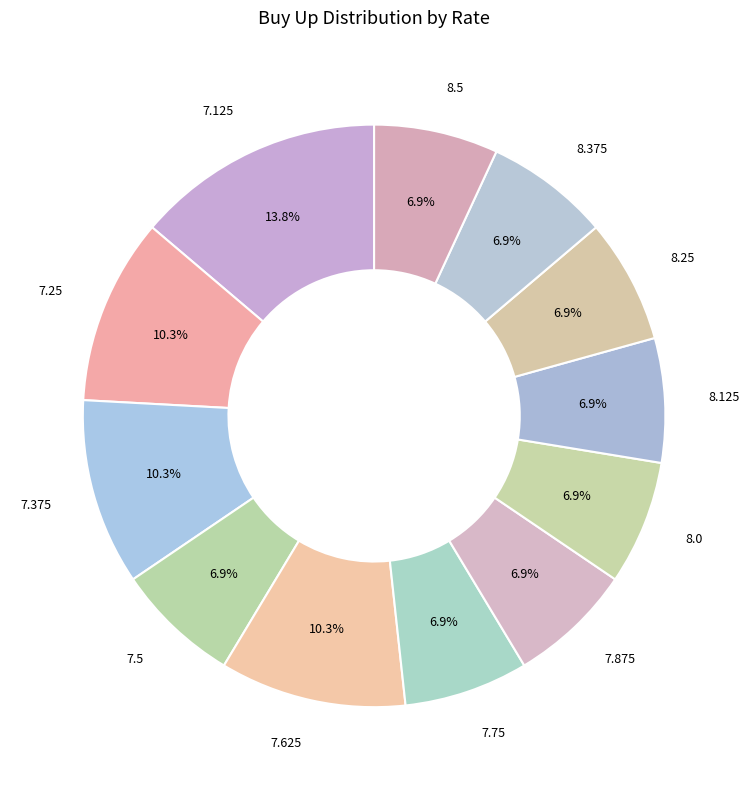

Combined, what portion of the pie is 8.25 and 7.25?

17.2%